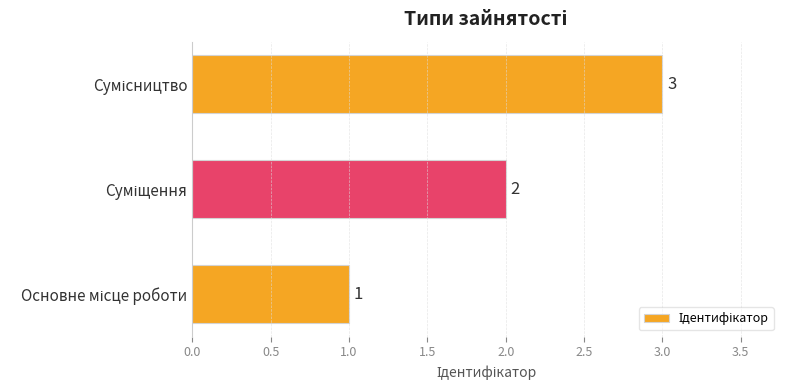

What is the sum of all values?

6